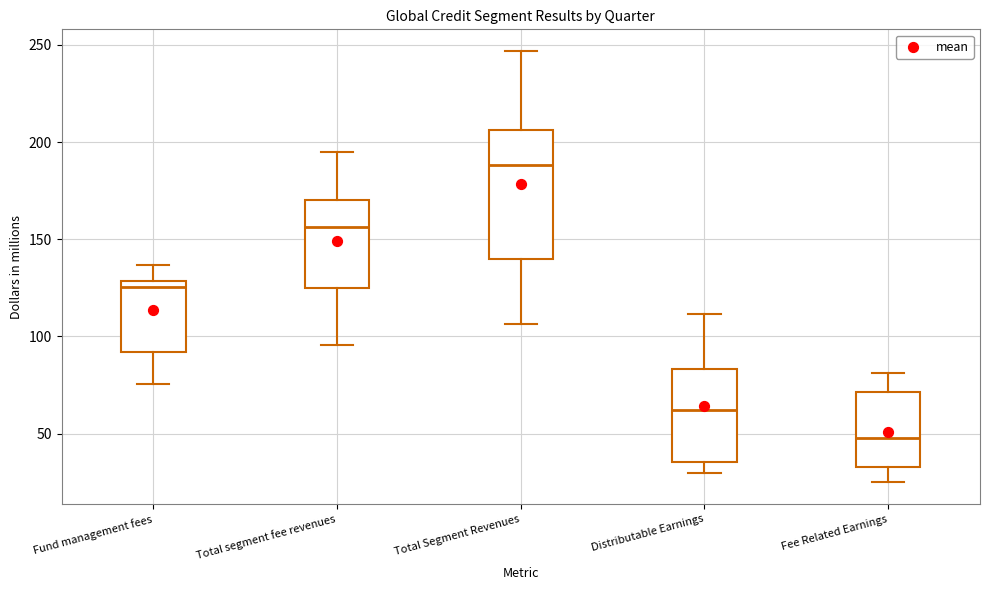

Comparing the boxes themselves (not the whiskers), which one is the tallest?

Total Segment Revenues